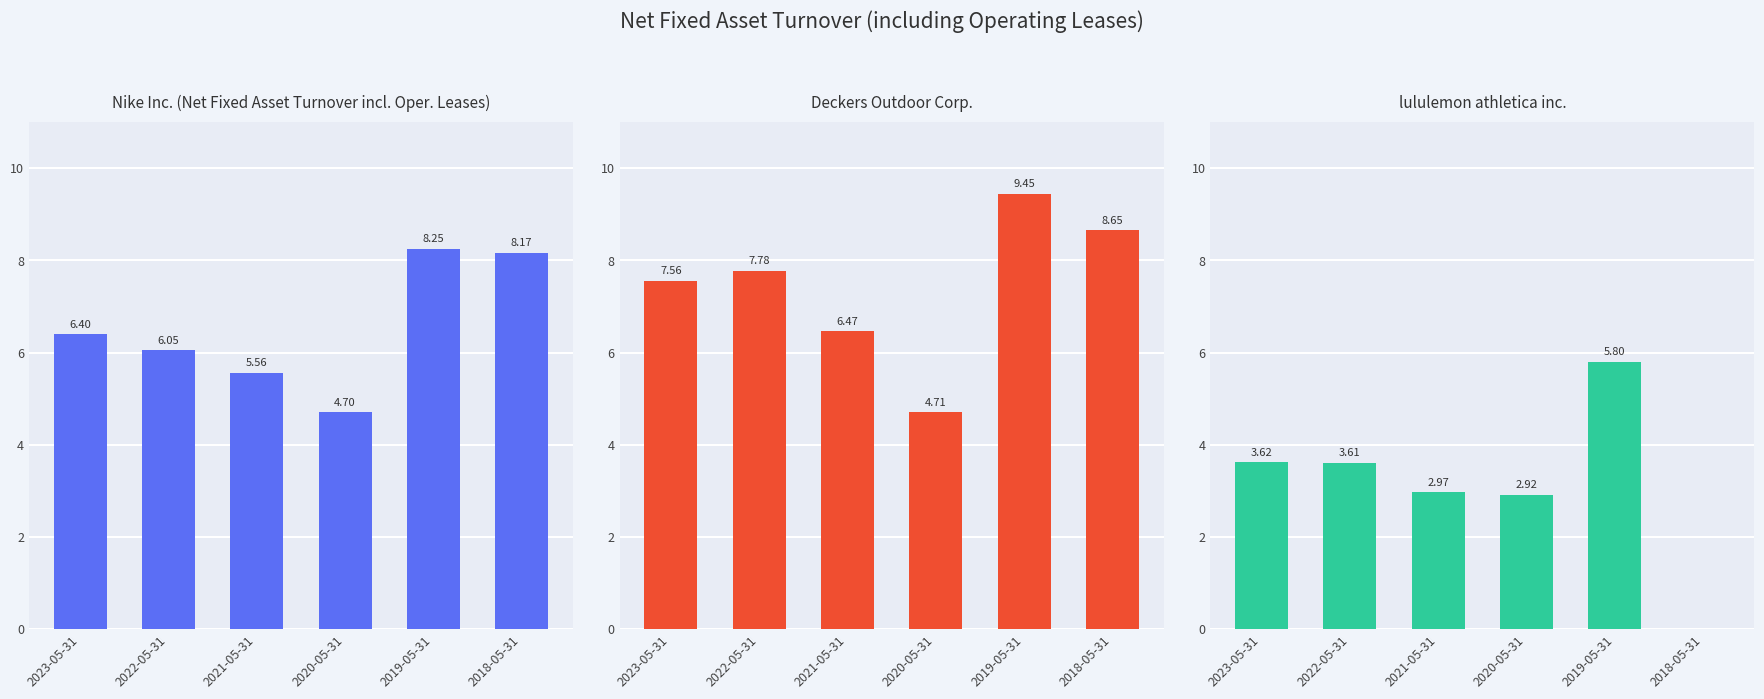

What position from the right is 2019-05-31?

2